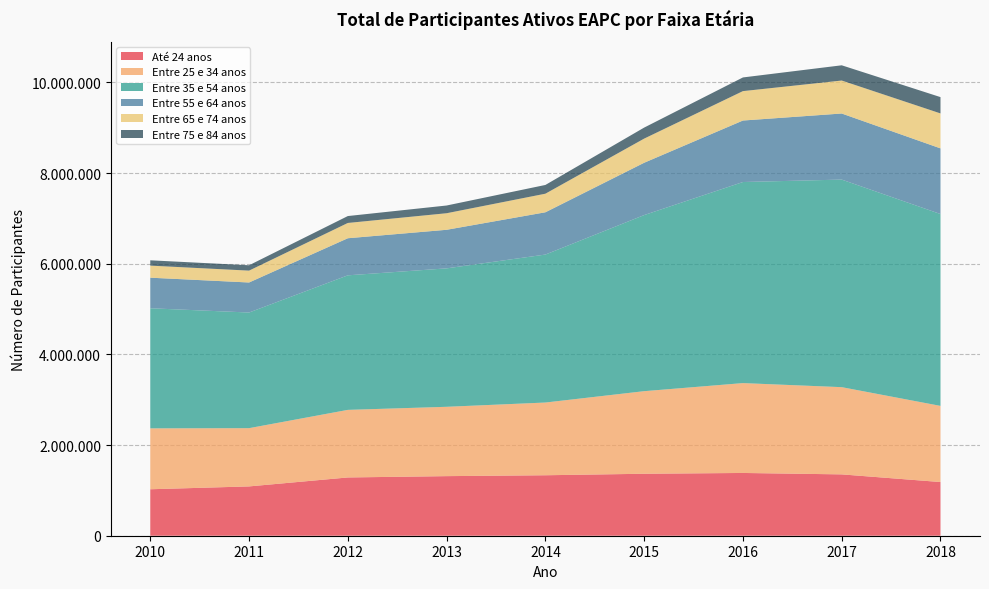

Reading right to left, list all the values displayed in this chart.

Até 24 anos: 2018=1184469	2017=1353291	2016=1384646	2015=1367034	2014=1333946	2013=1314483	2012=1285424	2011=1087830	2010=1025052
Entre 25 e 34 anos: 2018=1679542	2017=1924186	2016=1982437	2015=1821764	2014=1604382	2013=1529680	2012=1490829	2011=1285081	2010=1343433
Entre 35 e 54 anos: 2018=4232647	2017=4579200	2016=4435785	2015=3884950	2014=3264354	2013=3053908	2012=2968150	2011=2551068	2010=2649587
Entre 55 e 64 anos: 2018=1448512	2017=1457700	2016=1356771	2015=1154262	2014=932654	2013=850984	2012=818266	2011=662485	2010=674496
Entre 65 e 74 anos: 2018=771213	2017=727510	2016=648740	2015=532601	2014=409952	2013=365387	2012=337176	2011=261844	2010=266084
Entre 75 e 84 anos: 2018=359736	2017=336064	2016=301683	2015=243118	2014=192859	2013=170379	2012=152374	2011=118069	2010=117162